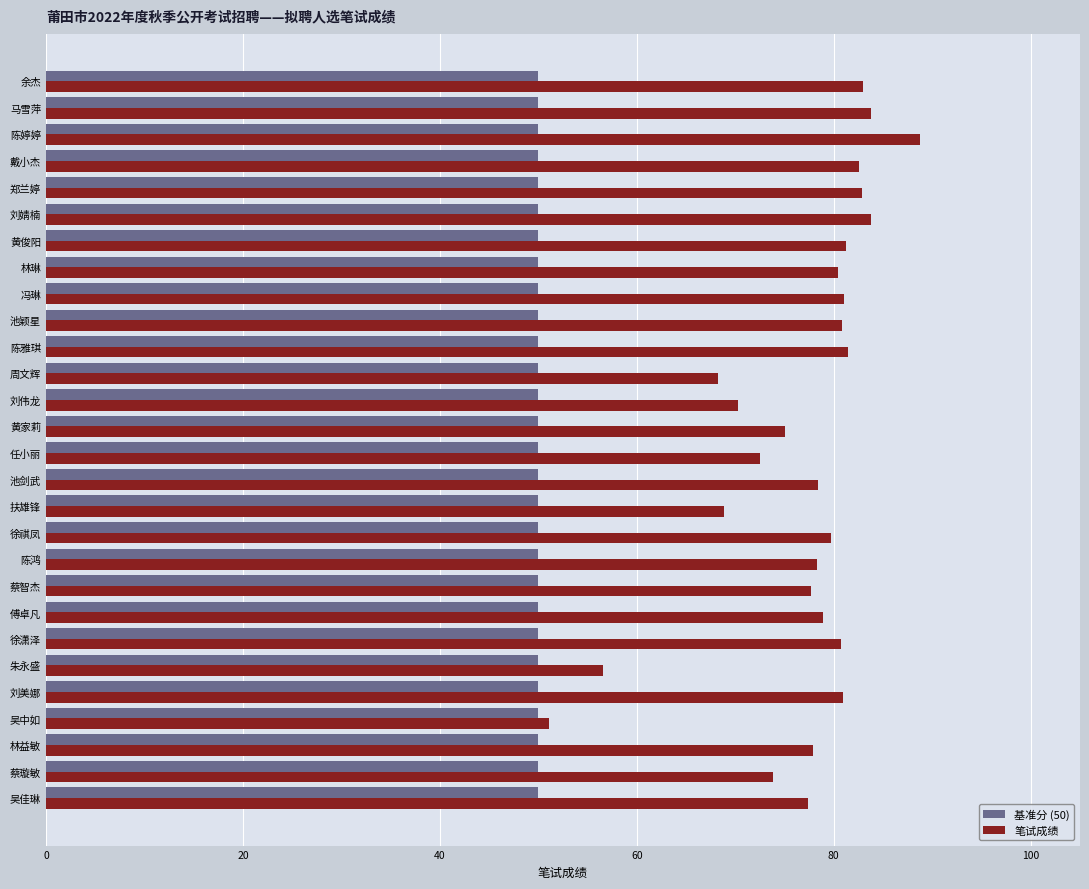

List the series in order of their peak value, highest first.

笔试成绩, 基准分 (50)